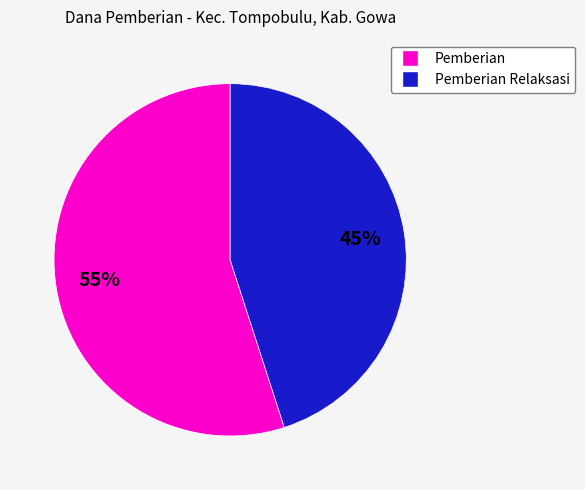

Is there any slice that represents more than half of the pie?

Yes